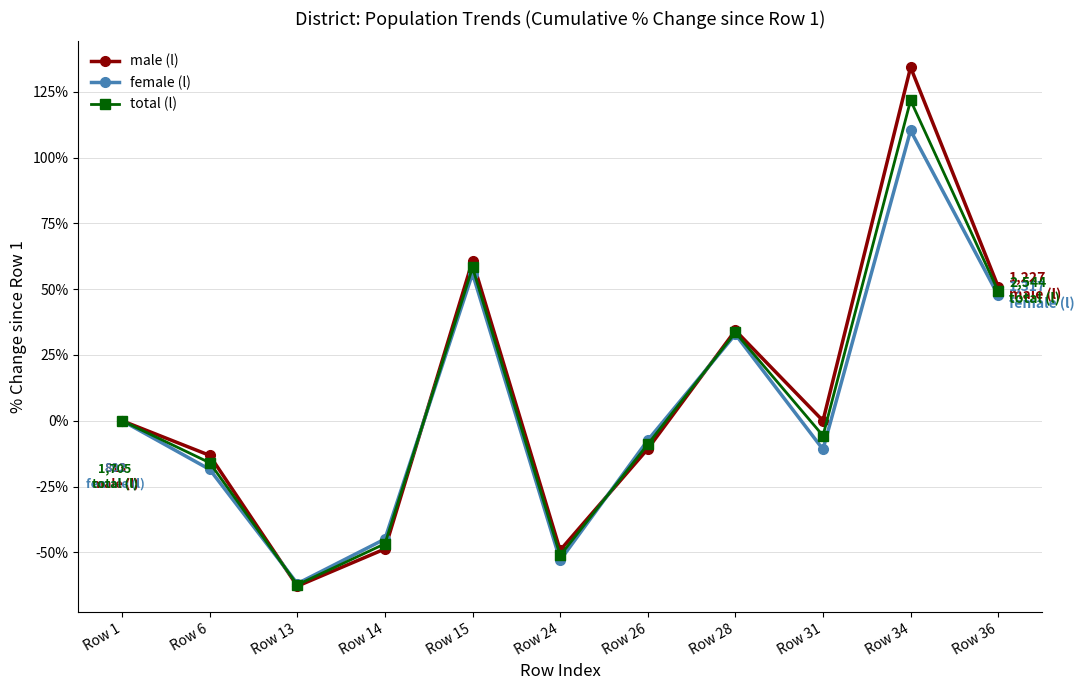

In total (l), how many points are lower than both neighbors (excluding endpoints)?

3